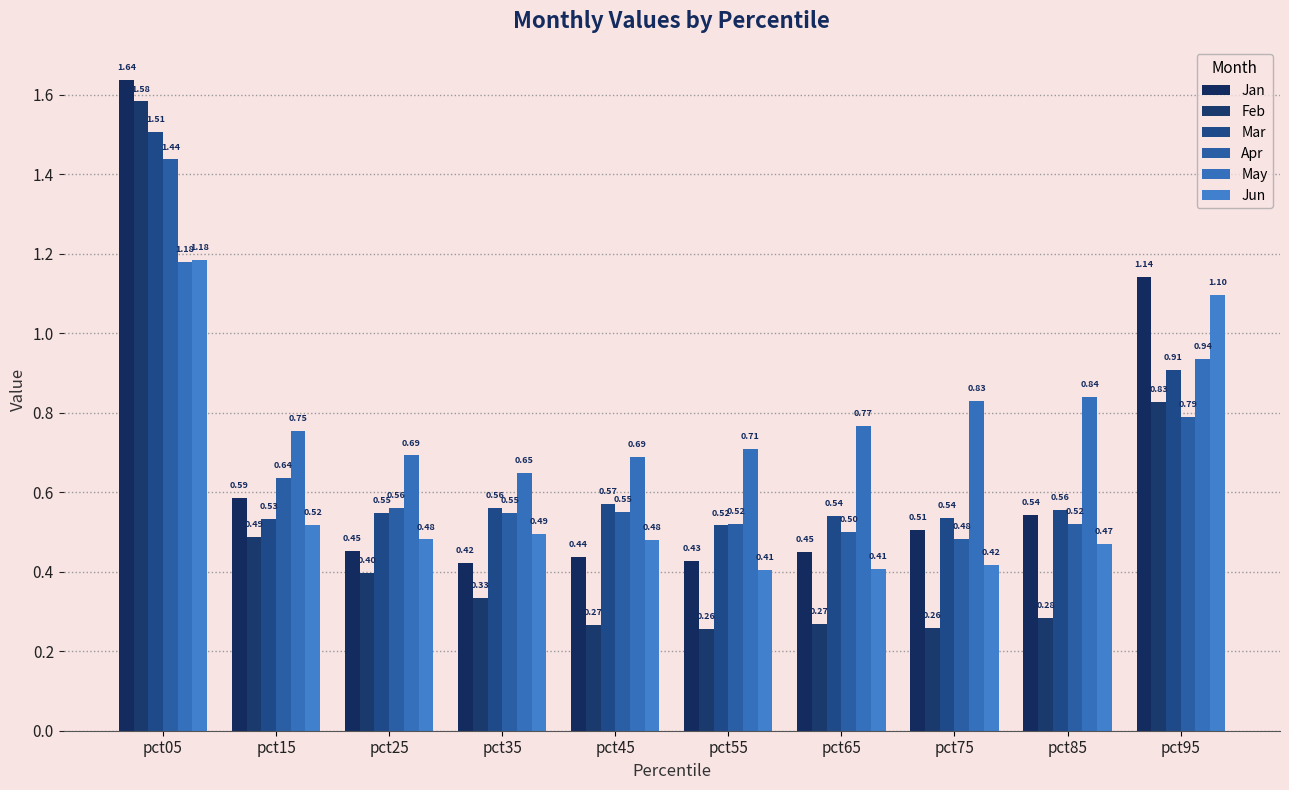

Which series has the widest spread of values?

Feb